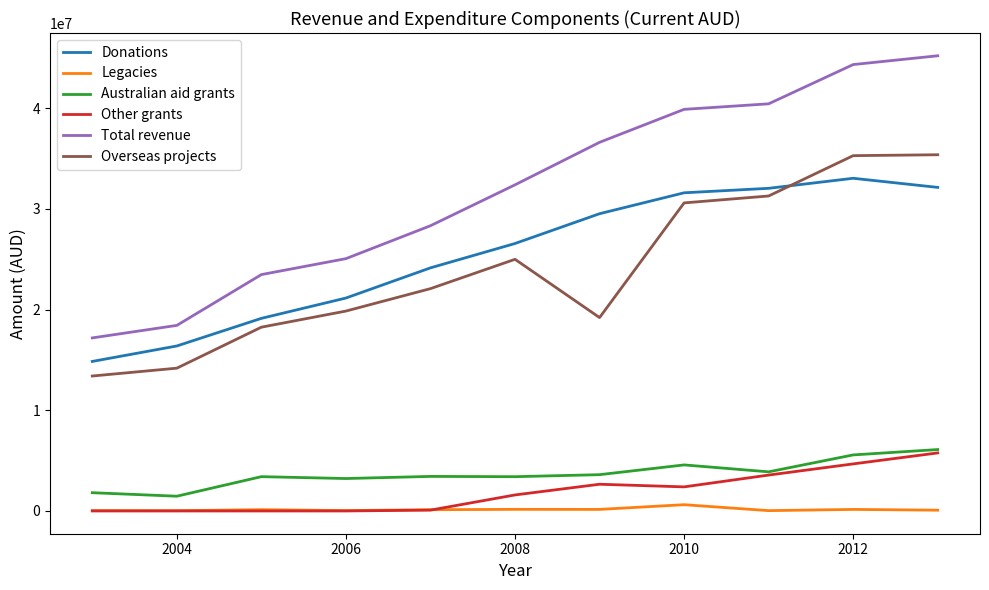

True or false: Other grants and Total revenue intersect in this chart.

False